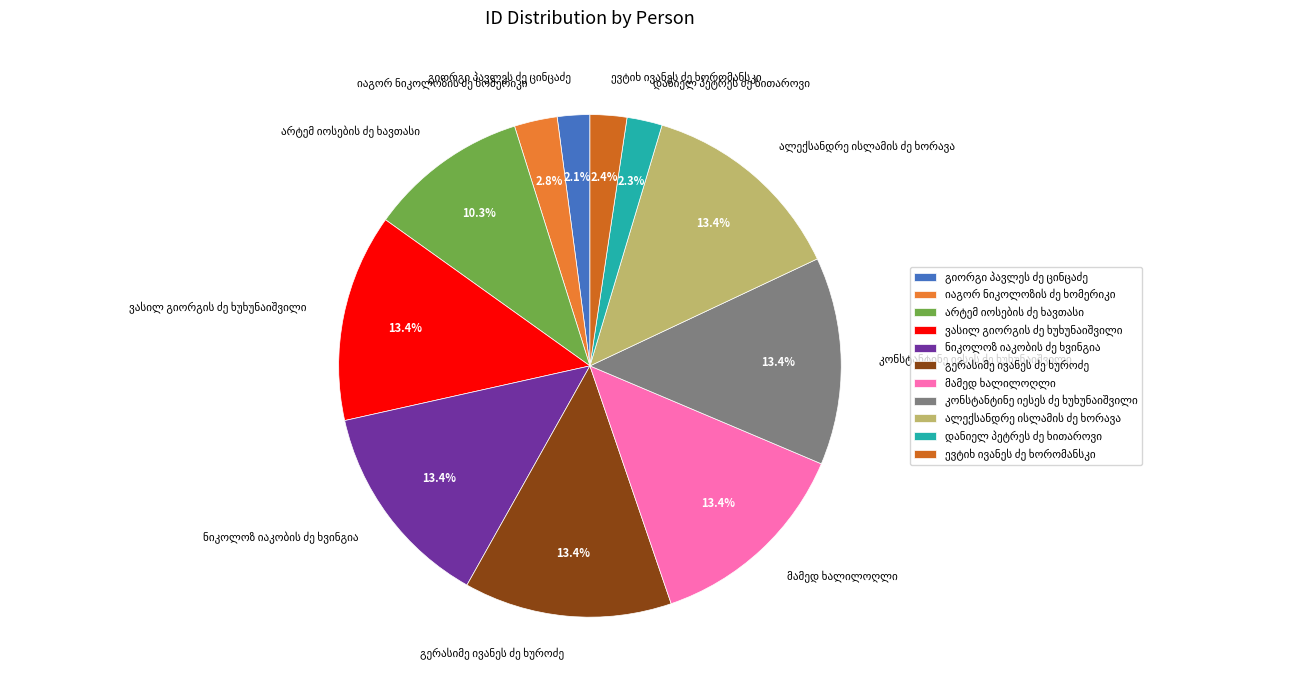

Is there any slice that represents more than half of the pie?

No